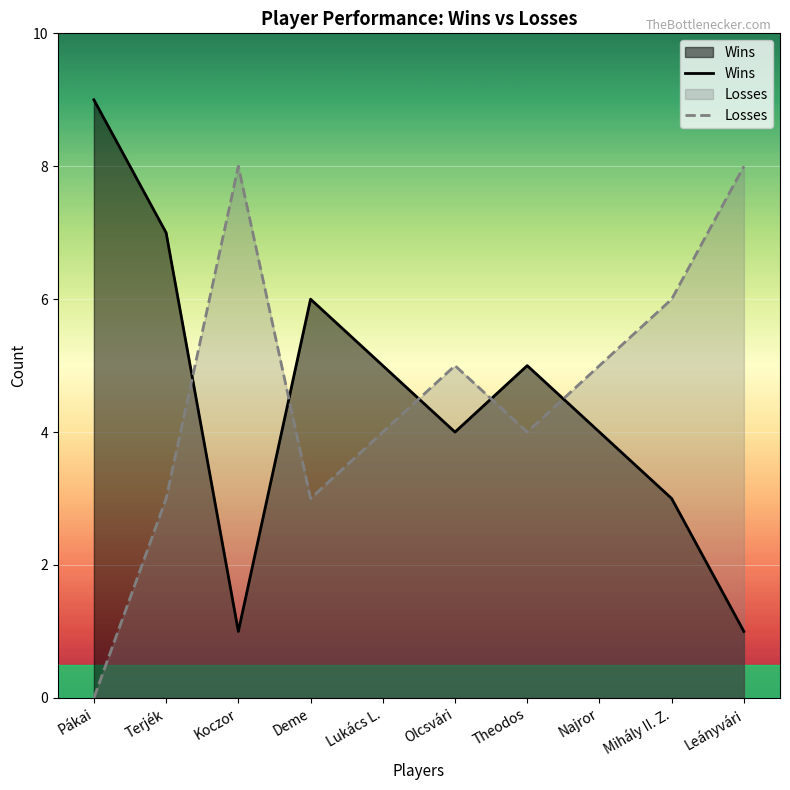

Is it true that Losses equals 3 at Olcsvári?

False